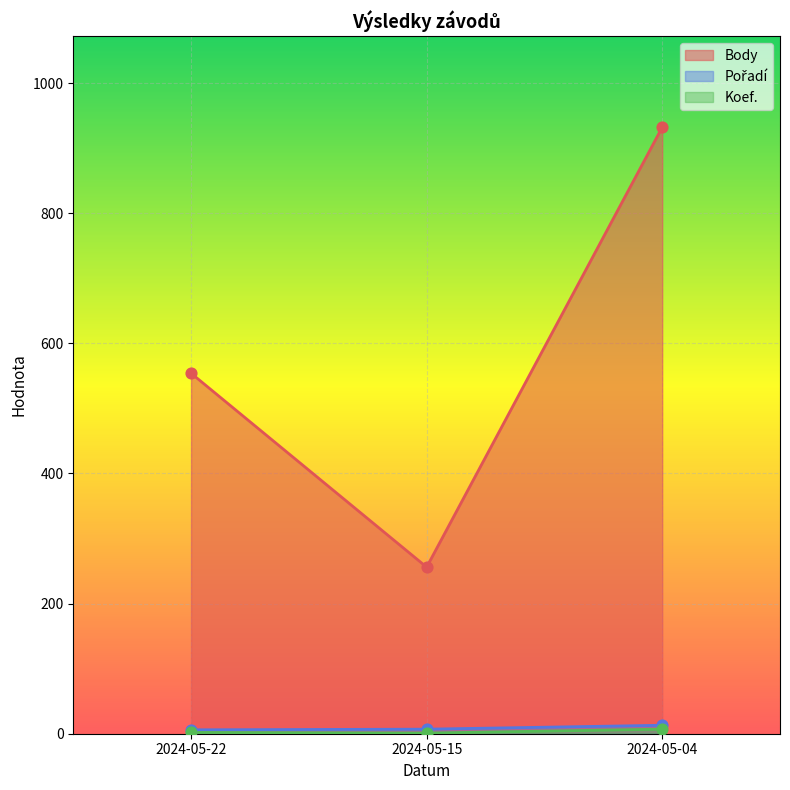

At how many categories does at least one series exceed 767?

1